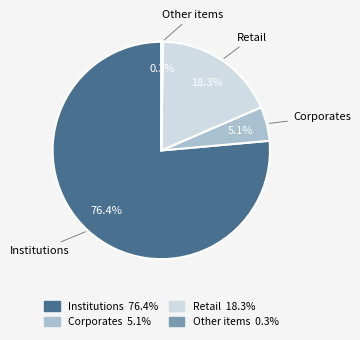

Which has a higher value, Institutions or Retail?

Institutions